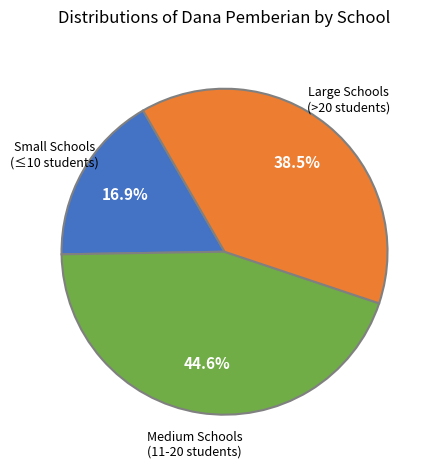

Is there a majority slice in this chart?

No